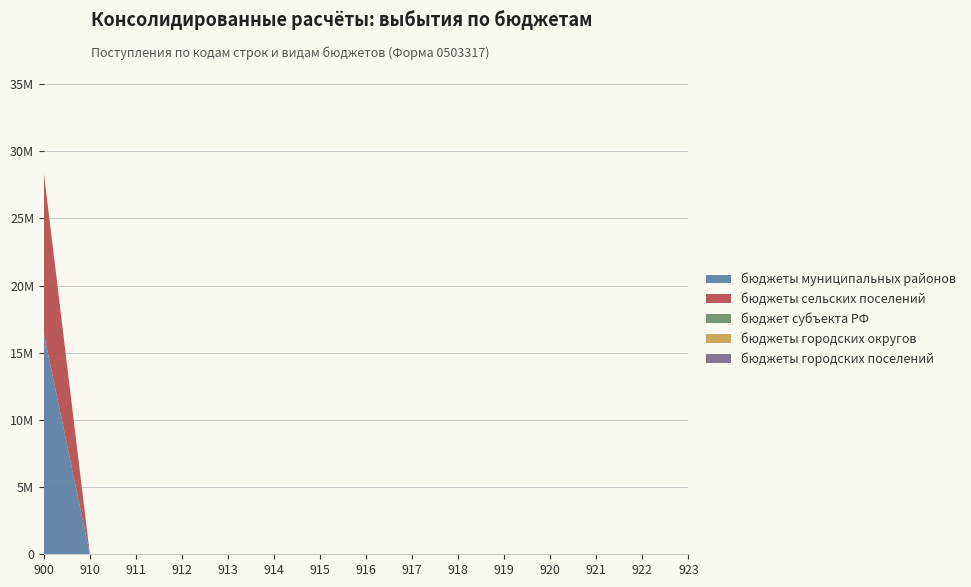

Reading left to right, extract all data points from this chart.

бюджеты муниципальных районов: 900=16422316.0	910=0.0	911=0.0	912=0.0	913=0.0	914=0.0	915=0.0	916=0.0	917=0.0	918=0.0	919=0.0	920=0.0	921=0.0	922=0.0	923=0.0
бюджеты сельских поселений: 900=11965430.0	910=0.0	911=0.0	912=0.0	913=0.0	914=0.0	915=0.0	916=0.0	917=0.0	918=0.0	919=0.0	920=0.0	921=0.0	922=0.0	923=0.0
бюджет субъекта РФ: 900=0.0	910=0.0	911=0.0	912=0.0	913=0.0	914=0.0	915=0.0	916=0.0	917=0.0	918=0.0	919=0.0	920=0.0	921=0.0	922=0.0	923=0.0
бюджеты городских округов: 900=0.0	910=0.0	911=0.0	912=0.0	913=0.0	914=0.0	915=0.0	916=0.0	917=0.0	918=0.0	919=0.0	920=0.0	921=0.0	922=0.0	923=0.0
бюджеты городских поселений: 900=0.0	910=0.0	911=0.0	912=0.0	913=0.0	914=0.0	915=0.0	916=0.0	917=0.0	918=0.0	919=0.0	920=0.0	921=0.0	922=0.0	923=0.0